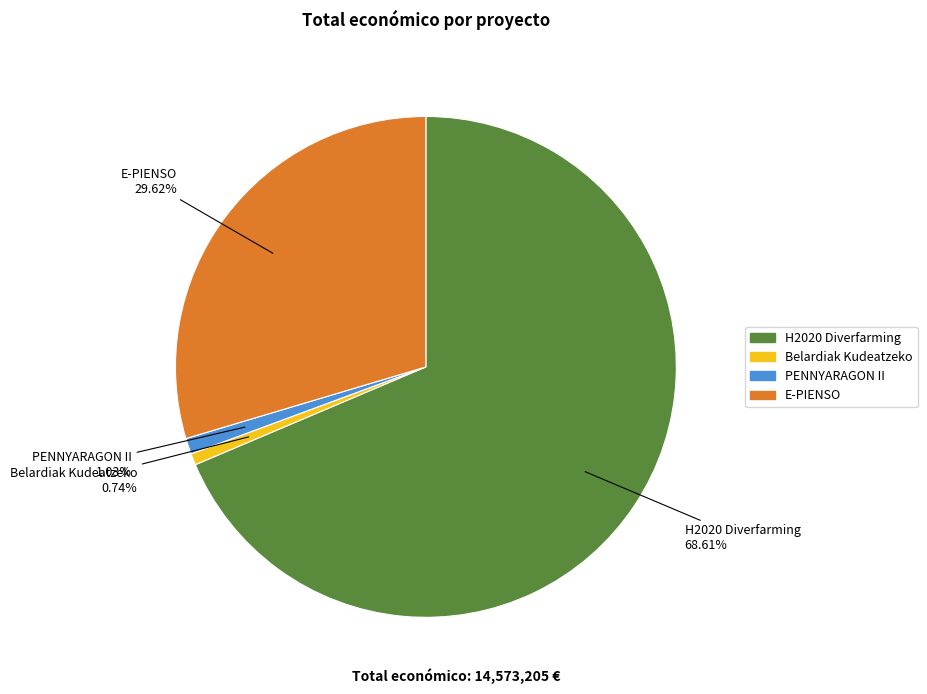

Combined, do E-PIENSO and H2020 Diverfarming account for over 50%?

Yes